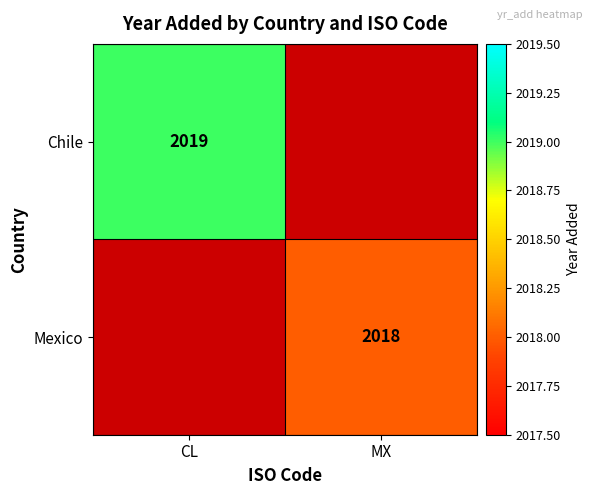

Is it true that Mexico equals 2018 at MX?

True